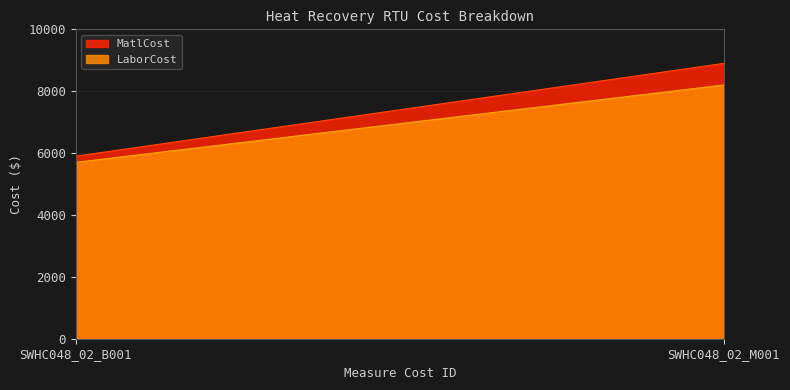

What is the greatest value displayed?

8900.0